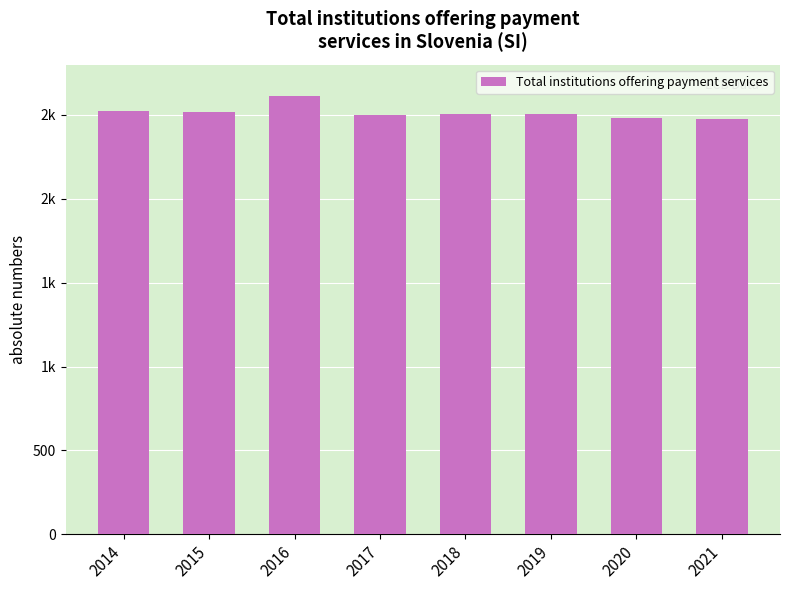

What is the ratio of the value at 2019 to the value at 2017?

1.0